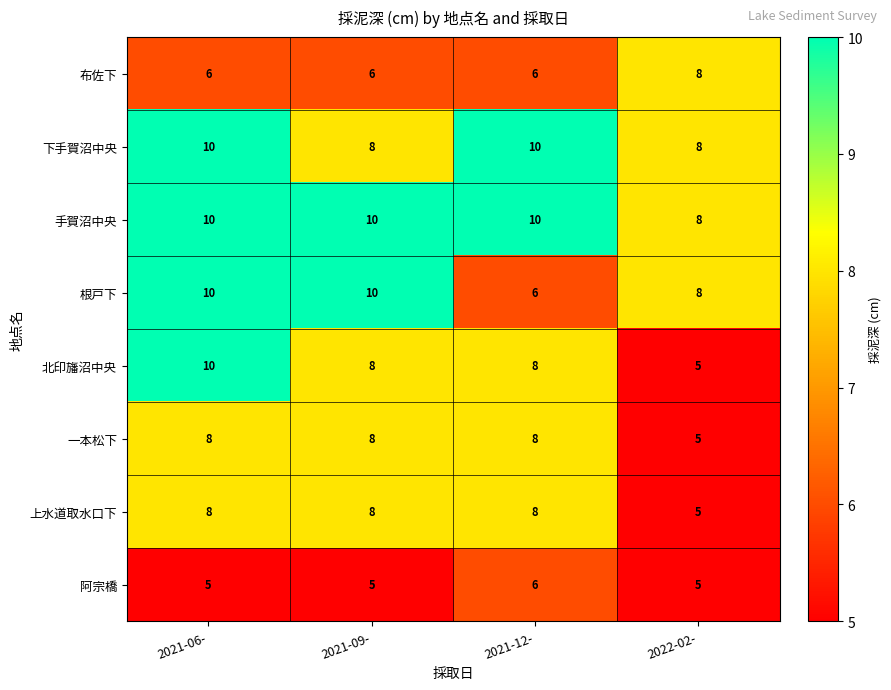

The value of 北印旛沼中央 at 2021-06- is 17. True or false?

False